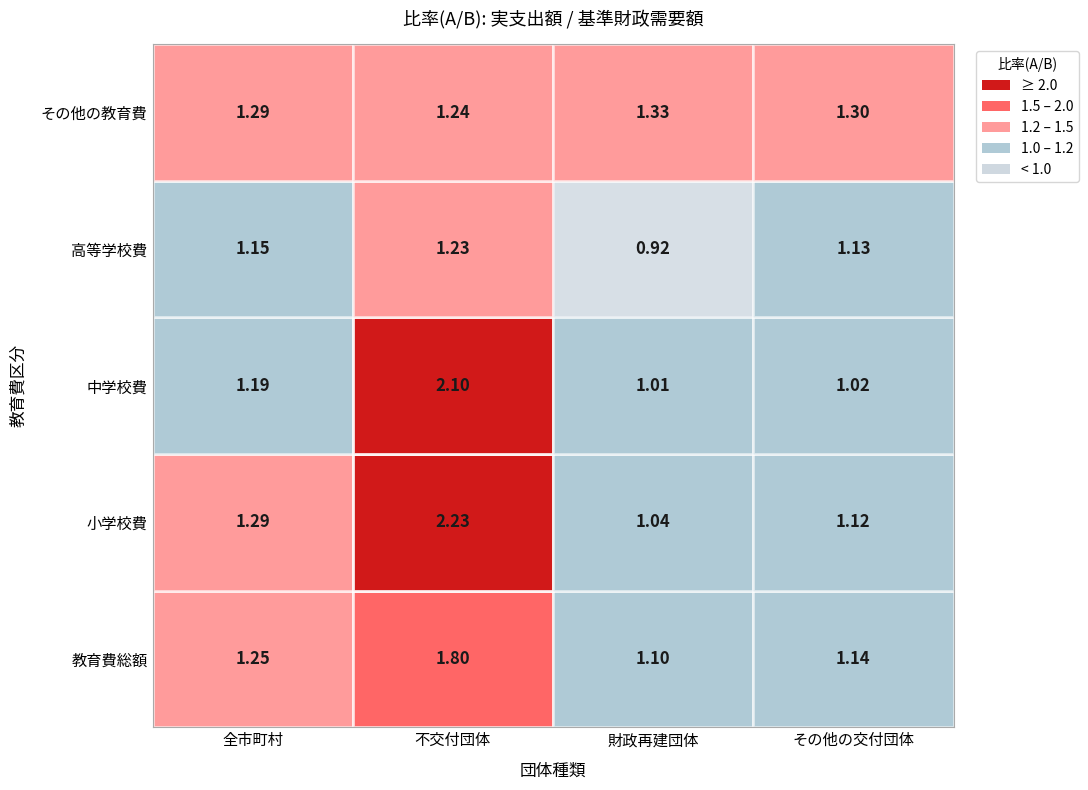

Between 高等学校費 and その他の教育費, which is larger?

その他の教育費